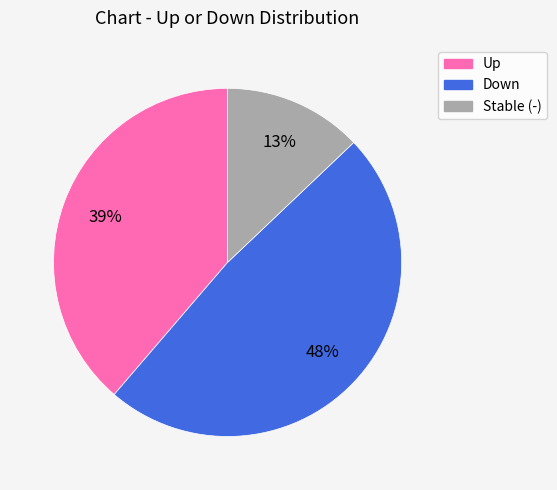

To the nearest percent, what is the difference between the largest and smallest slice percentages?

35%